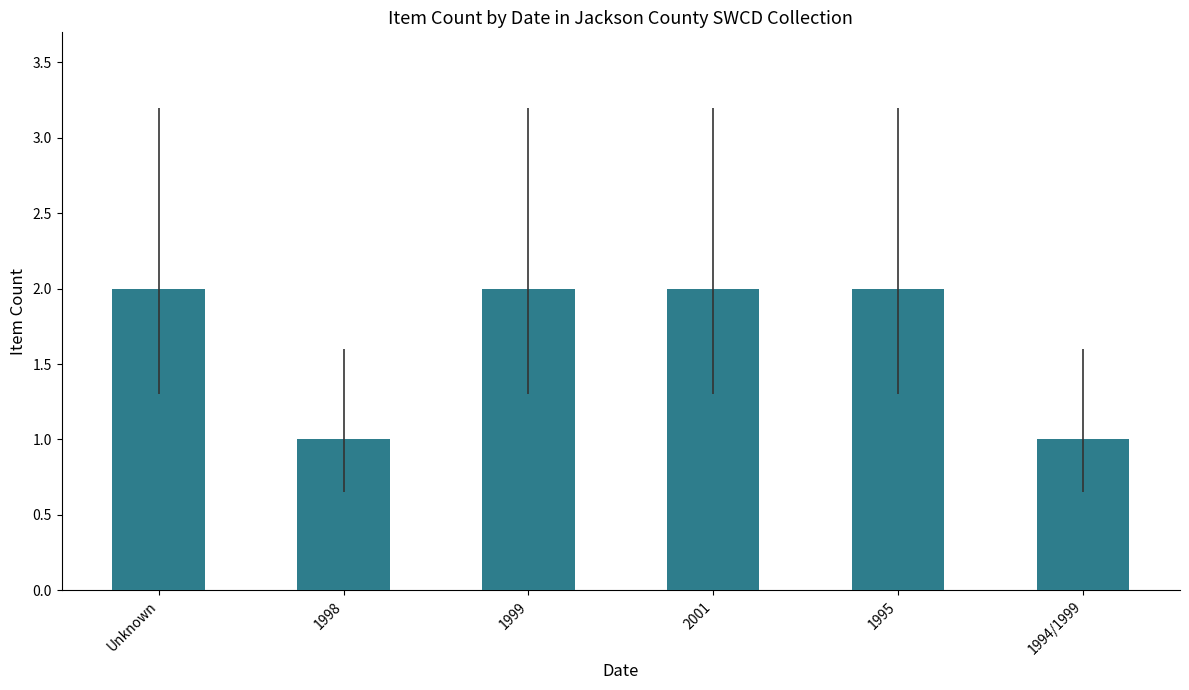

Between 1994/1999 and Unknown, which is larger?

Unknown